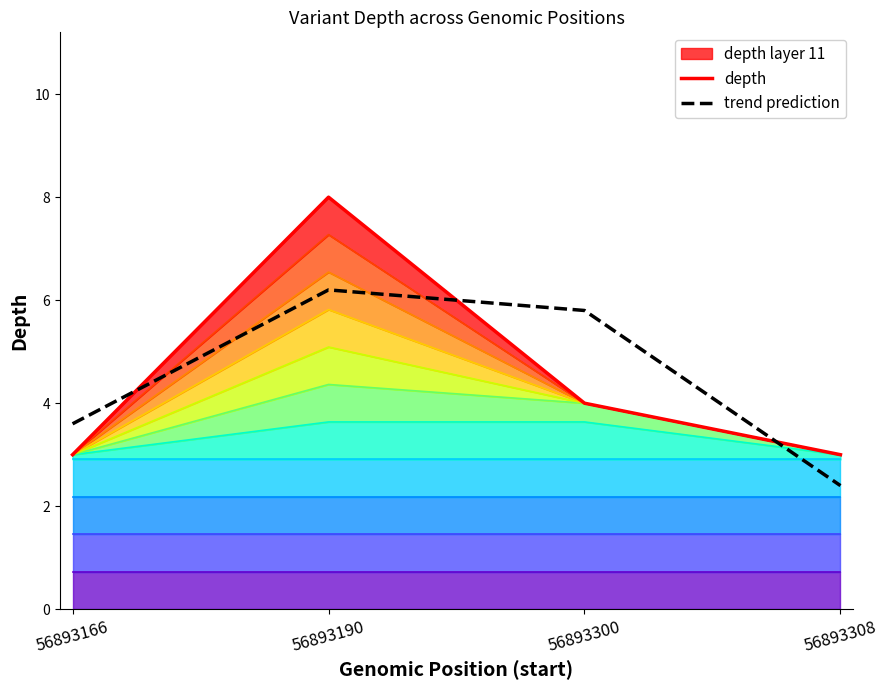

How many intersections are there between depth and trend prediction?

3